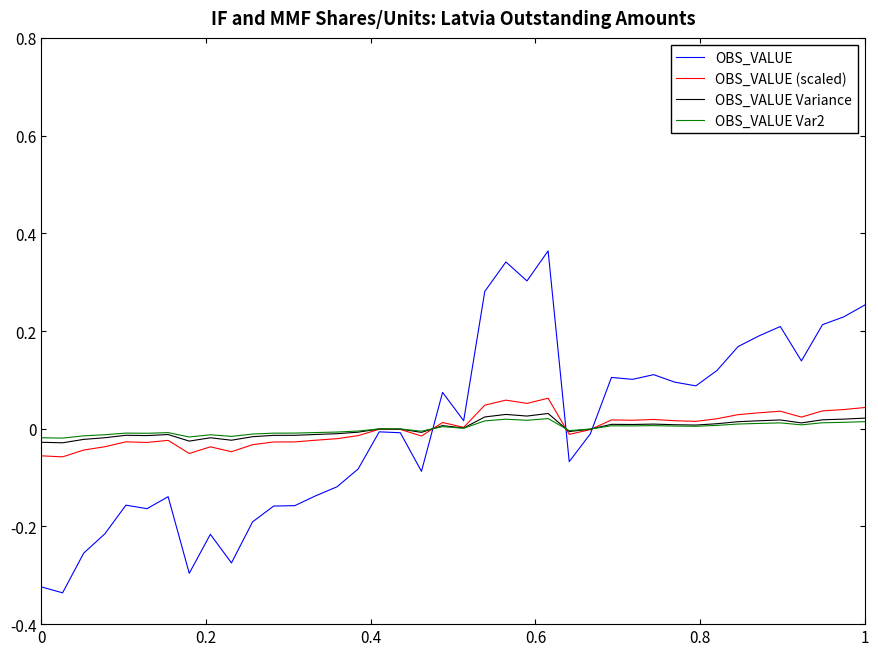

Which series has the widest spread of values?

OBS_VALUE